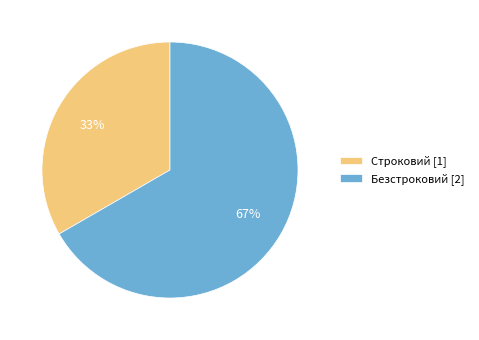

The Безстроковий slice represents 67% of the pie. True or false?

True